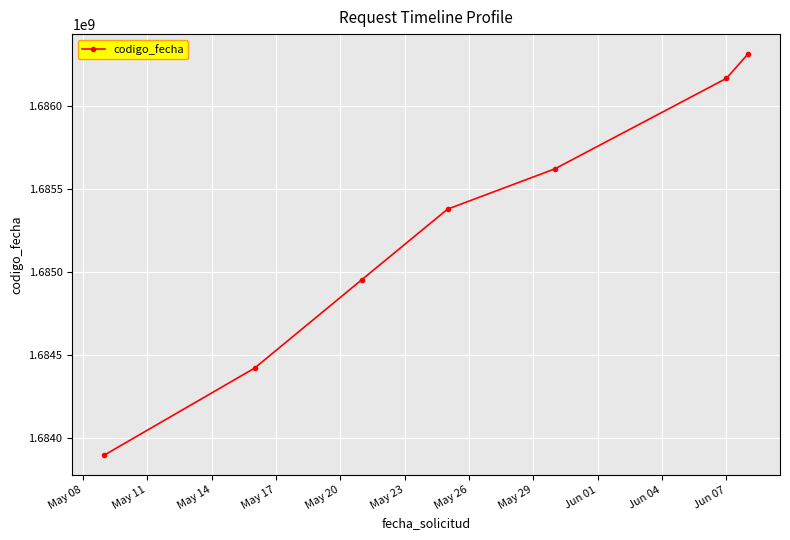

Reading left to right, list all the values displayed in this chart.

1683895154	1684418414	1684950967	1685375993	1685618357	1686163364	1686309281